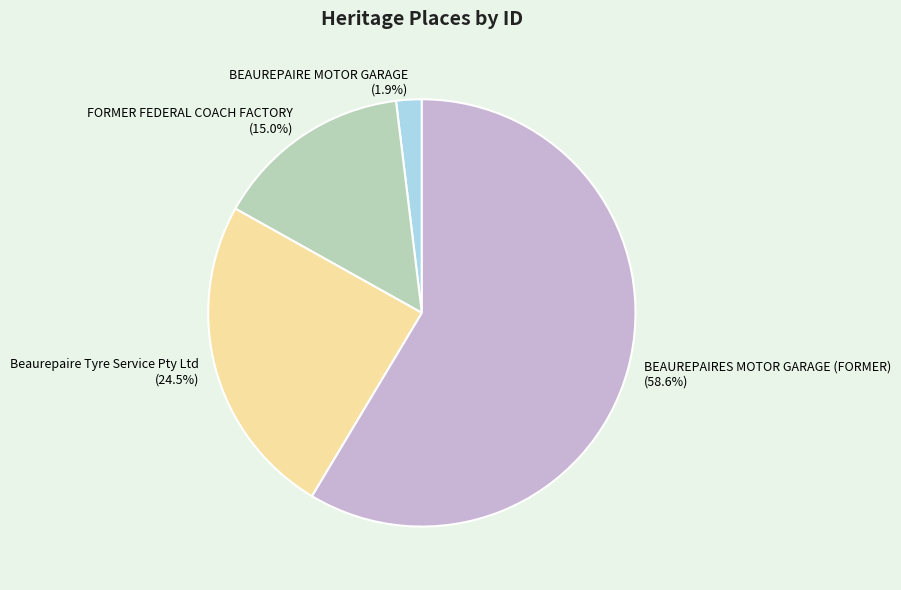

How many slices are in this pie chart?

4